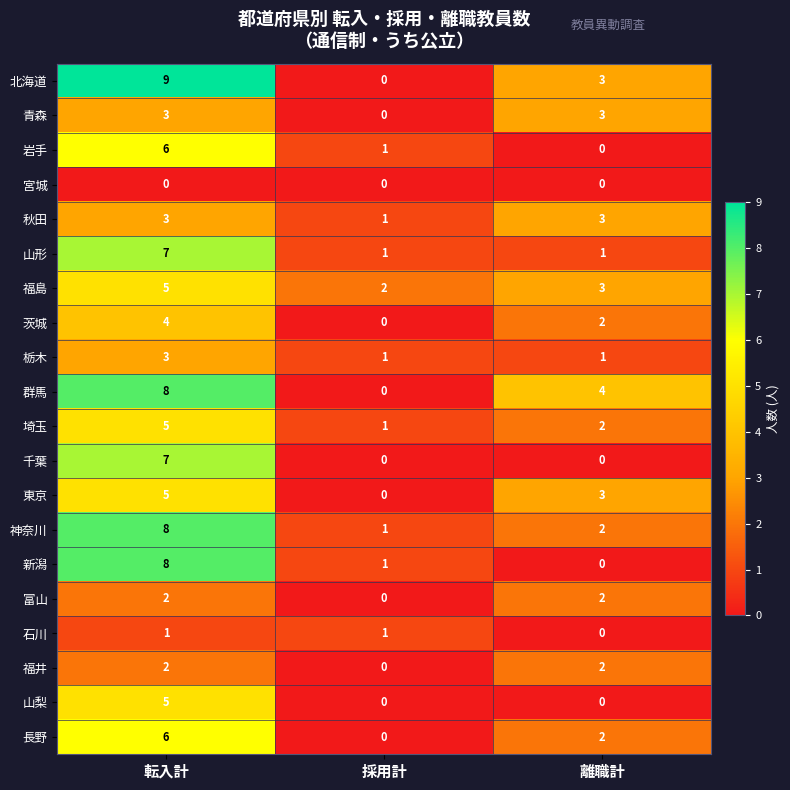

Is it true that 長野 equals 2 at 離職計?

True